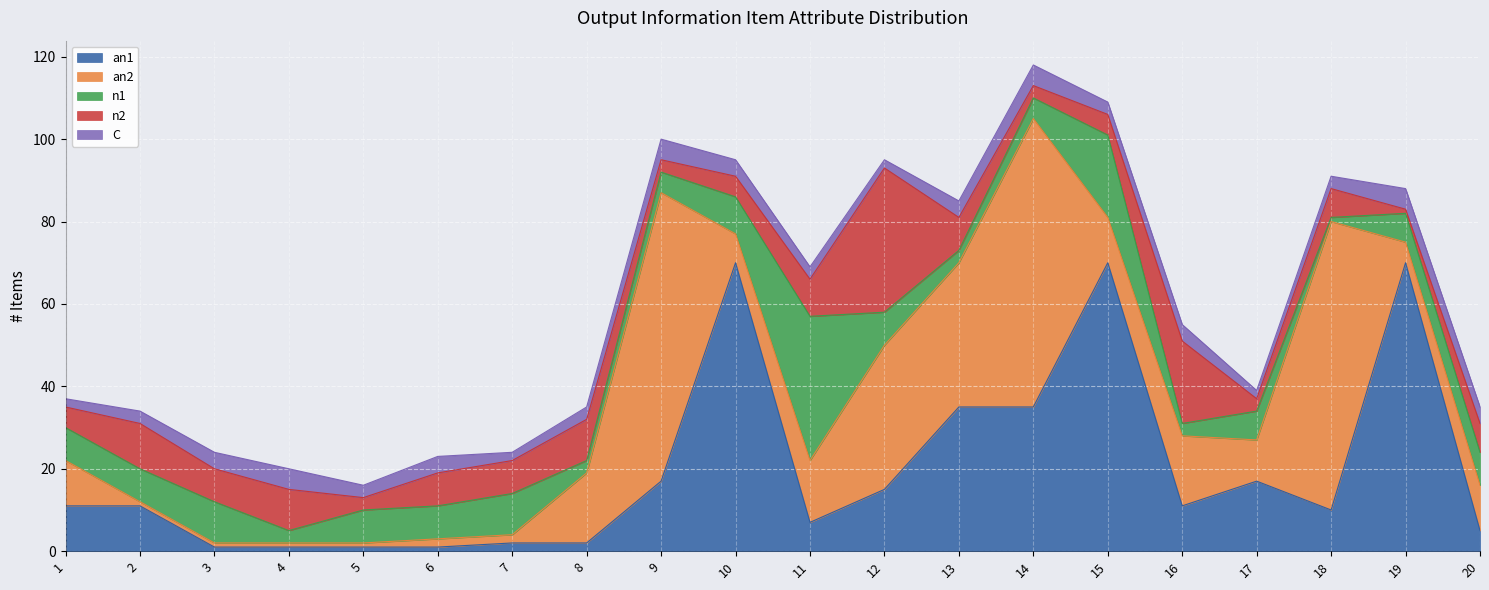

At which category is the sum across all series the highest?

14